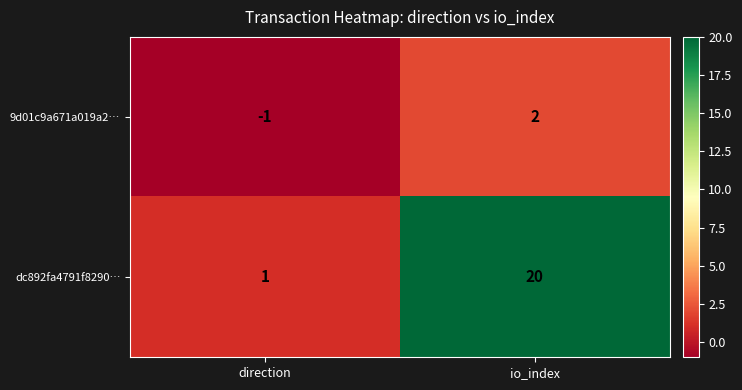

The dc892fa4791f8290… series shows 1 at direction. True or false?

True